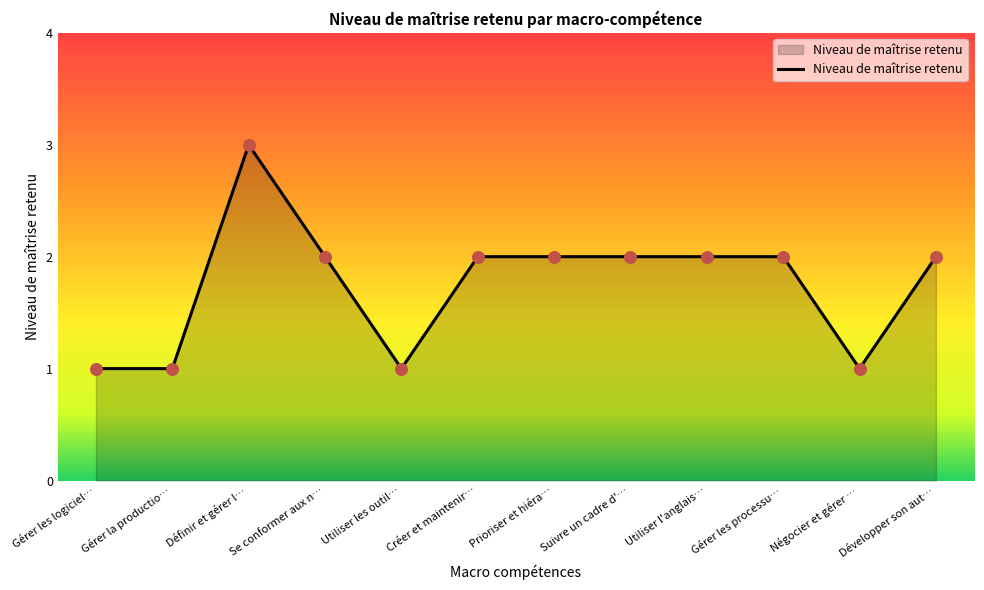

Approximately how many times larger is the value at Gérer la productio… compared to Définir et gérer l…?

0.3